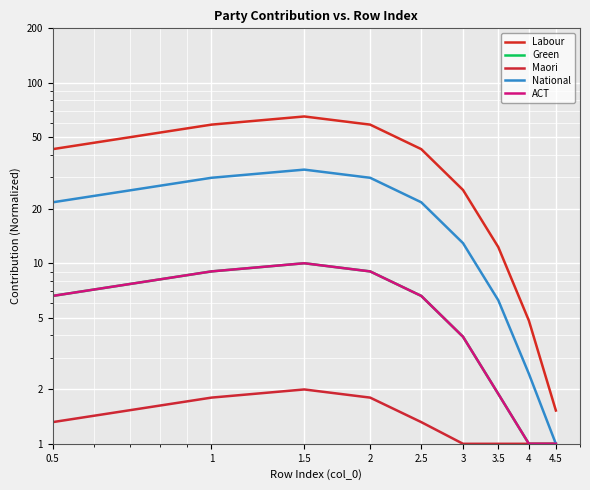

At how many categories does at least one series exceed 55?

3